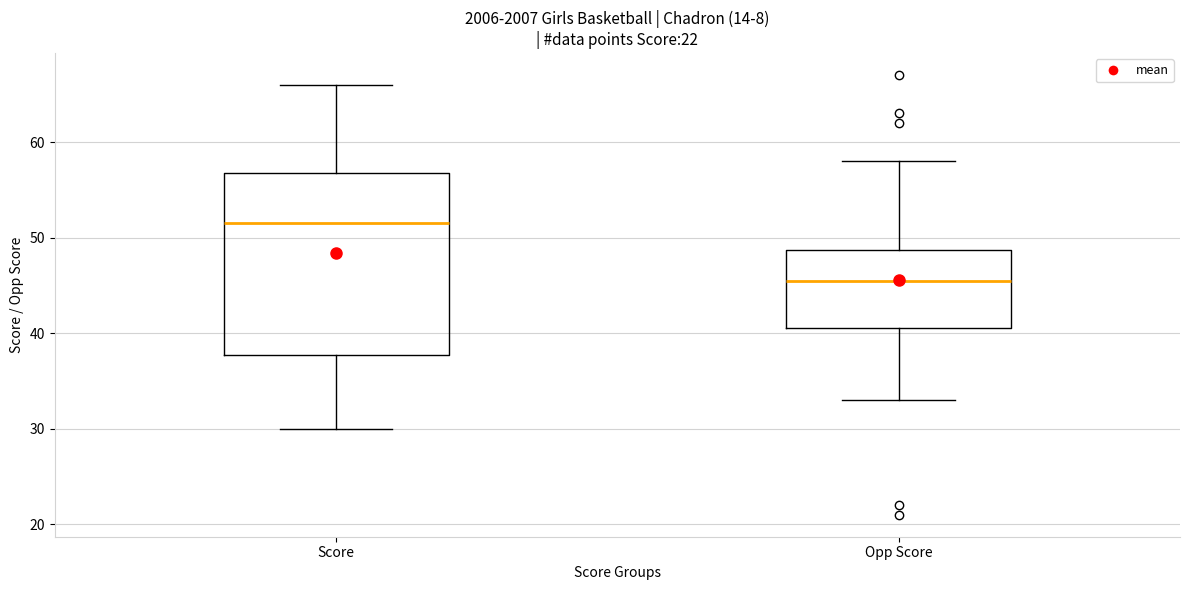

Where is the upper edge of the box for Opp Score on the y-axis? The values are not printed on the chart, so give them approximately, as read against the axis.

49